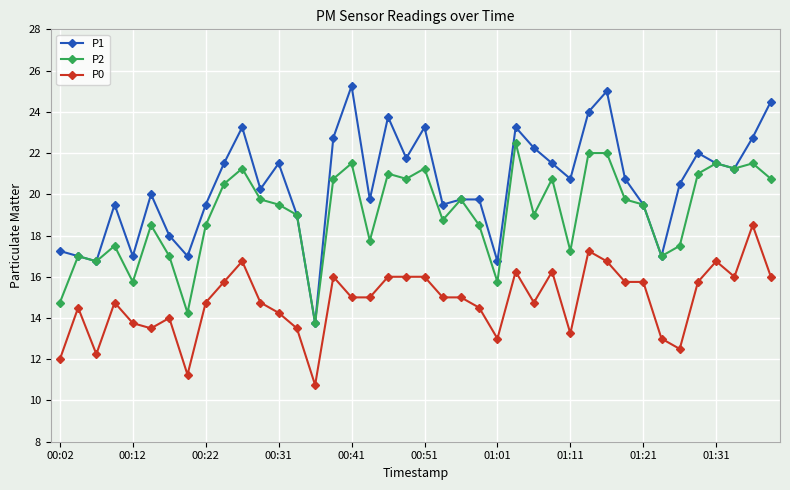

What is the value of the P2 point at the 1st from the left?

14.8